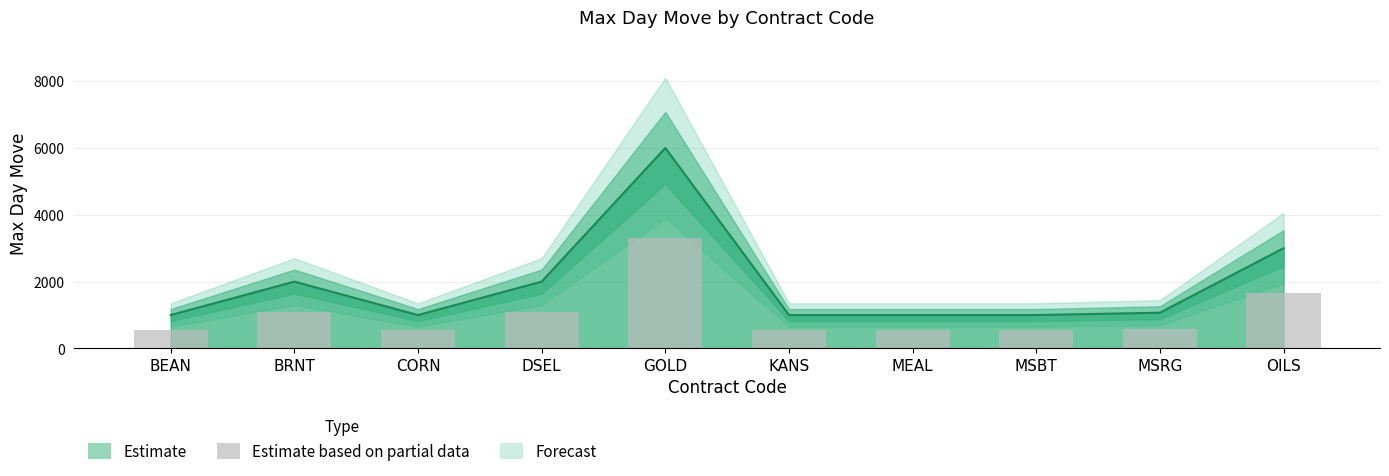

True or false: the data shows 375.4 at BEAN.

False